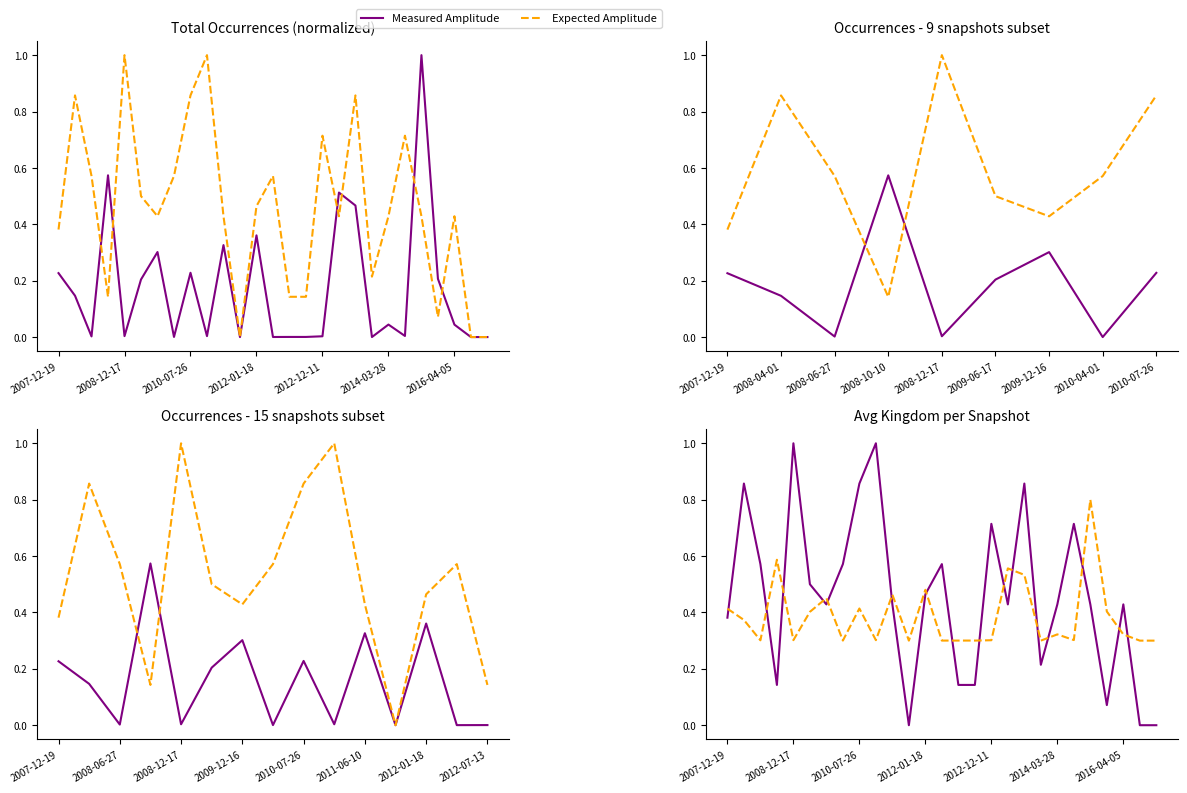

What is the total value across all series at 22?

1.2